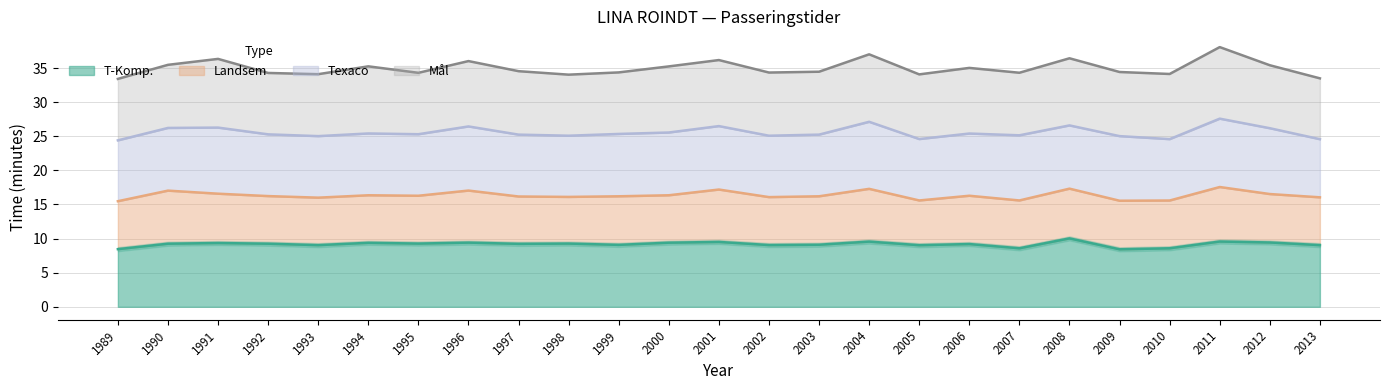

Reading left to right, extract all data points from this chart.

T-Komp.: 1989=8.4	1990=9.2	1991=9.3	1992=9.2	1993=9.0	1994=9.4	1995=9.3	1996=9.4	1997=9.2	1998=9.3	1999=9.1	2000=9.4	2001=9.5	2002=9.1	2003=9.1	2004=9.6	2005=9.0	2006=9.2	2007=8.6	2008=10.0	2009=8.4	2010=8.6	2011=9.6	2012=9.4	2013=9.0
Landsem: 1989=15.5	1990=17.0	1991=16.6	1992=16.2	1993=16.0	1994=16.4	1995=16.3	1996=17.0	1997=16.2	1998=16.1	1999=16.2	2000=16.4	2001=17.2	2002=16.1	2003=16.2	2004=17.3	2005=15.6	2006=16.3	2007=15.6	2008=17.3	2009=15.6	2010=15.6	2011=17.6	2012=16.5	2013=16.1
Texaco: 1989=24.4	1990=26.2	1991=26.3	1992=25.3	1993=25.0	1994=25.4	1995=25.3	1996=26.4	1997=25.2	1998=25.1	1999=25.3	2000=25.6	2001=26.5	2002=25.1	2003=25.2	2004=27.1	2005=24.6	2006=25.4	2007=25.1	2008=26.6	2009=25.0	2010=24.6	2011=27.6	2012=26.2	2013=24.6
Mål: 1989=33.4	1990=35.5	1991=36.3	1992=34.3	1993=34.1	1994=35.2	1995=34.3	1996=36.0	1997=34.5	1998=34.0	1999=34.4	2000=35.2	2001=36.2	2002=34.3	2003=34.5	2004=37.0	2005=34.1	2006=35.0	2007=34.3	2008=36.4	2009=34.4	2010=34.1	2011=38.1	2012=35.4	2013=33.5